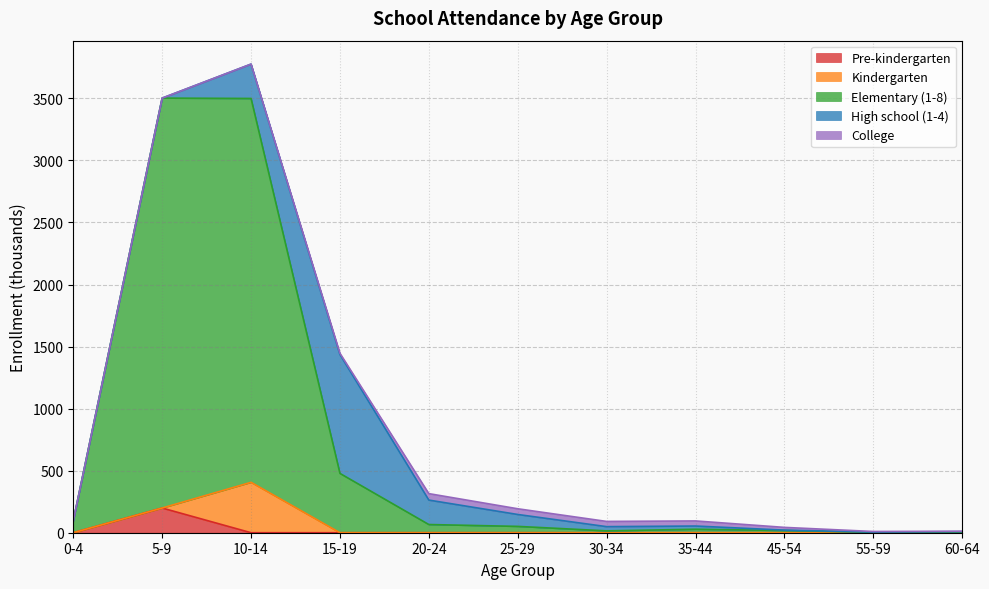

The Elementary (1-8) series shows 170 at 0-4. True or false?

False